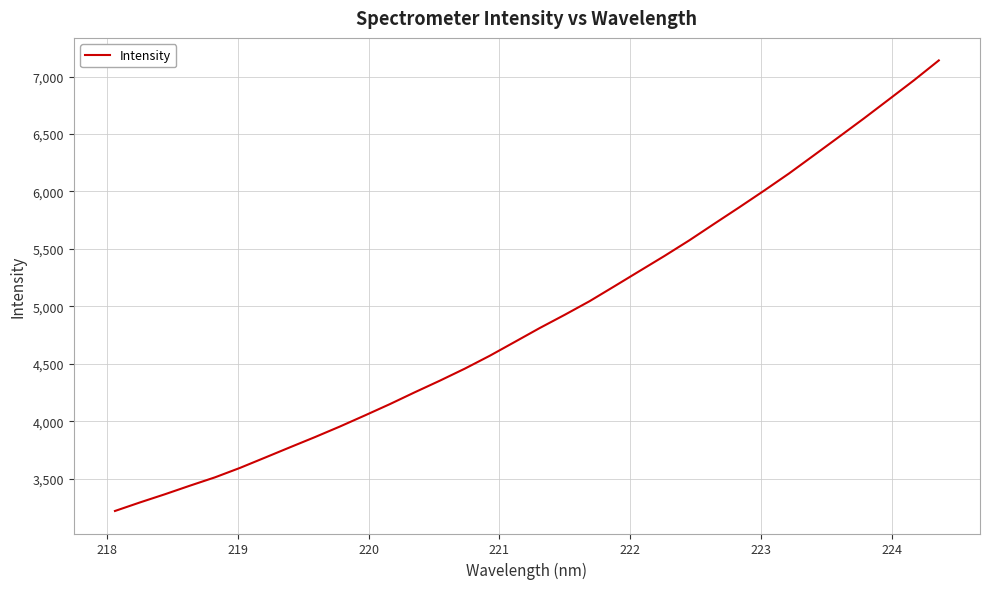

What is the minimum value shown in the chart?

3220.2